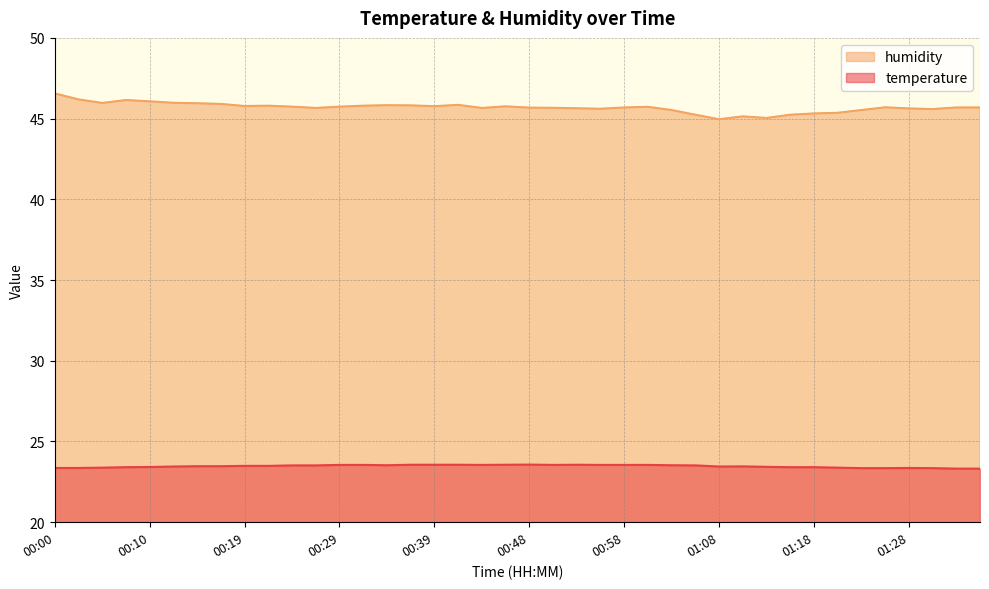

Is it true that temperature equals 33.2 at 00:36?

False